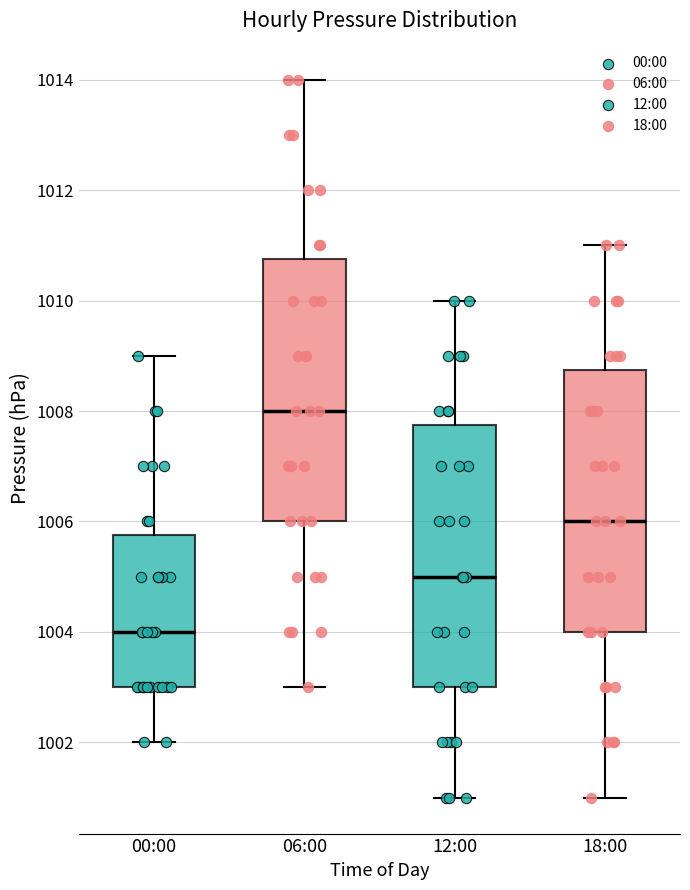

Which box has the highest median line?

06:00